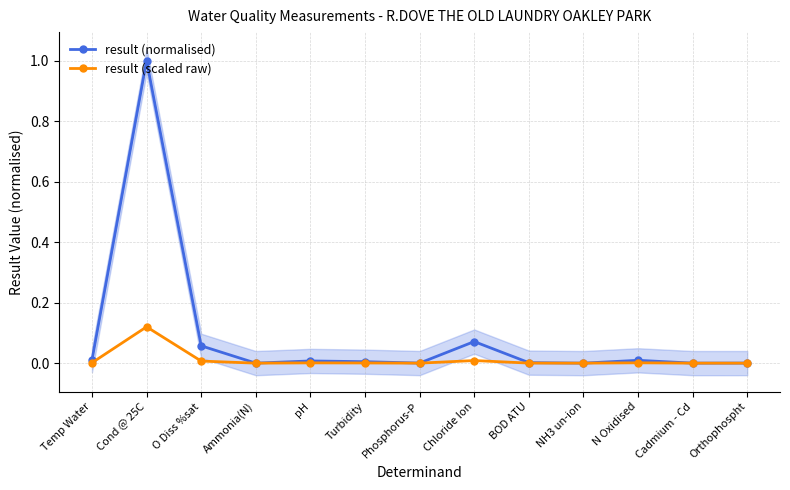

The value of result (normalised) at Temp Water is 0.0. True or false?

True